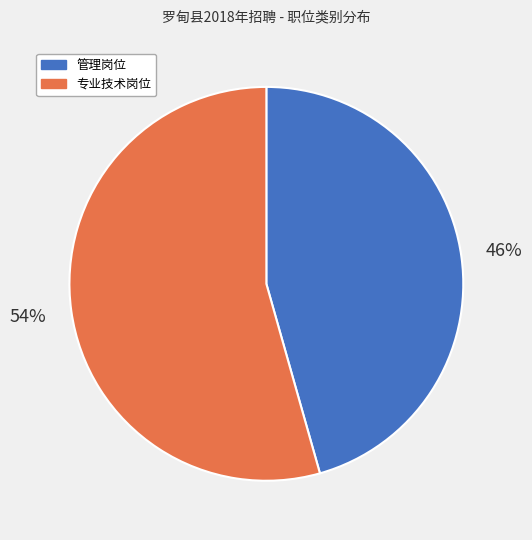

To the nearest percent, what percentage of the pie is 管理岗位?

46%